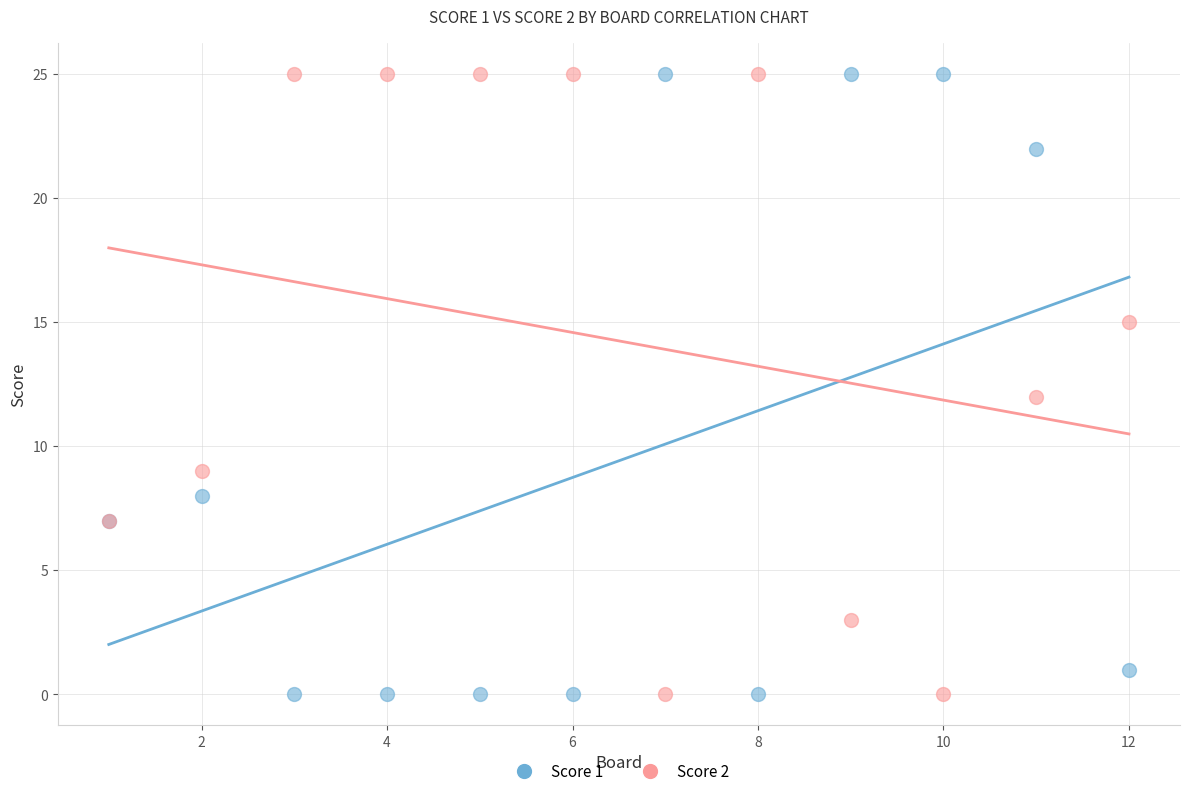

What is the X range (max minus min) for the scatter plot?

11